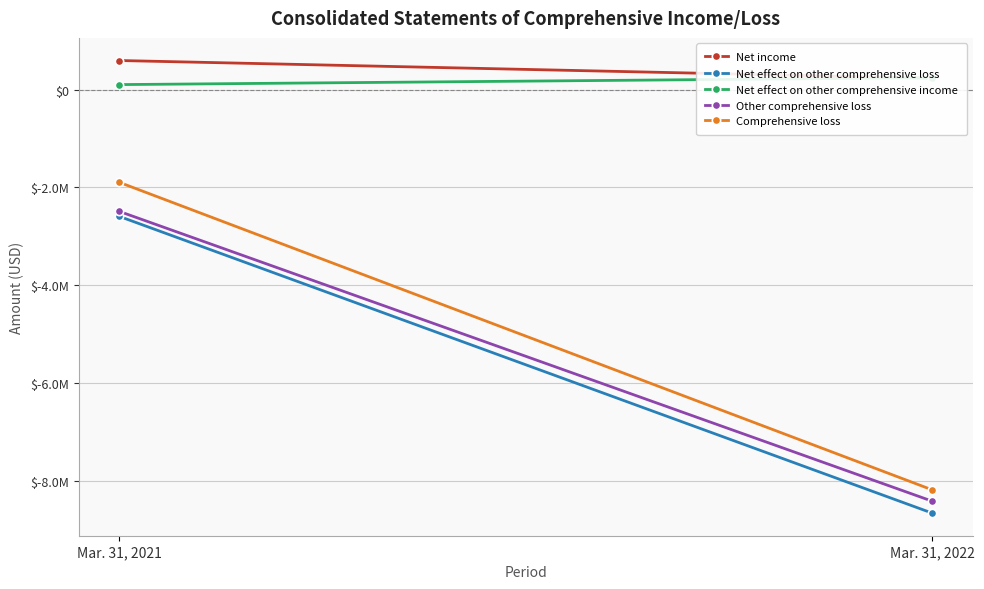

The value of Net effect on other comprehensive loss at Mar. 31, 2022 is -5486898. True or false?

False